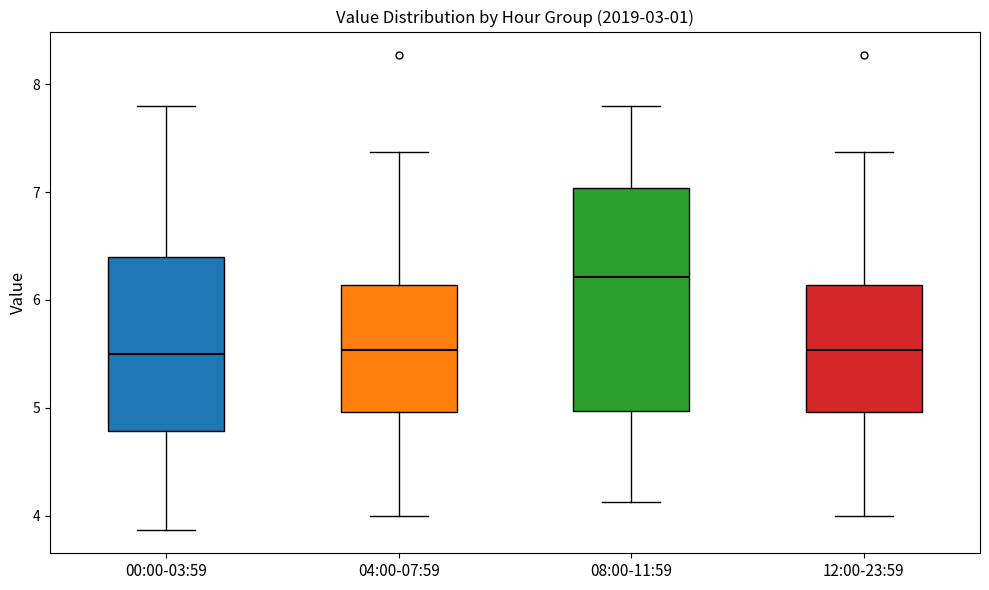

Where does the lower whisker of the box for 08:00-11:59 end on the y-axis? The values are not printed on the chart, so give them approximately, as read against the axis.

4.1